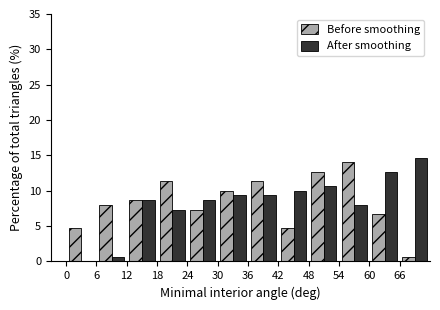

Reading left to right, list every range on the x-axis with the height of the bar of each series over it. The values are not printed on the chart, so give them approximately, as read against the axis.

0 to 6: Before smoothing=4.5	After smoothing=0
6 to 12: Before smoothing=8.0	After smoothing=0.5
12 to 18: Before smoothing=8.5	After smoothing=8.5
18 to 24: Before smoothing=11.5	After smoothing=7.5
24 to 30: Before smoothing=7.5	After smoothing=8.5
30 to 36: Before smoothing=10.0	After smoothing=9.5
36 to 42: Before smoothing=11.5	After smoothing=9.5
42 to 48: Before smoothing=4.5	After smoothing=10.0
48 to 54: Before smoothing=12.5	After smoothing=10.5
54 to 60: Before smoothing=14.0	After smoothing=8.0
60 to 66: Before smoothing=6.5	After smoothing=12.5
66 to 72: Before smoothing=0.5	After smoothing=14.5